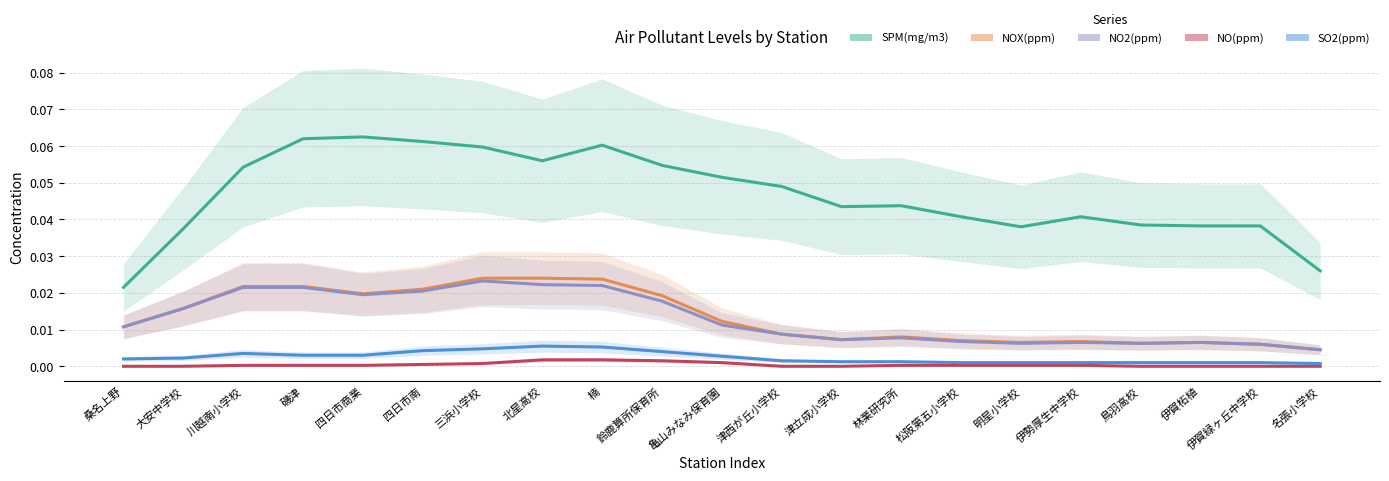

Reading left to right, what are all the values shown in this chart?

SPM(mg/m3): 桑名上野=0.0	大安中学校=0.0	川越南小学校=0.1	磯津=0.1	四日市商業=0.1	四日市南=0.1	三浜小学校=0.1	北星高校=0.1	楠=0.1	鈴鹿算所保育所=0.1	亀山みなみ保育園=0.1	津西が丘小学校=0.0	津立成小学校=0.0	林業研究所=0.0	松阪第五小学校=0.0	明星小学校=0.0	伊勢厚生中学校=0.0	鳥羽高校=0.0	伊賀柘植=0.0	伊賀緑ヶ丘中学校=0.0	名張小学校=0.0
NOX(ppm): 桑名上野=0.0	大安中学校=0.0	川越南小学校=0.0	磯津=0.0	四日市商業=0.0	四日市南=0.0	三浜小学校=0.0	北星高校=0.0	楠=0.0	鈴鹿算所保育所=0.0	亀山みなみ保育園=0.0	津西が丘小学校=0.0	津立成小学校=0.0	林業研究所=0.0	松阪第五小学校=0.0	明星小学校=0.0	伊勢厚生中学校=0.0	鳥羽高校=0.0	伊賀柘植=0.0	伊賀緑ヶ丘中学校=0.0	名張小学校=0.0
NO2(ppm): 桑名上野=0.0	大安中学校=0.0	川越南小学校=0.0	磯津=0.0	四日市商業=0.0	四日市南=0.0	三浜小学校=0.0	北星高校=0.0	楠=0.0	鈴鹿算所保育所=0.0	亀山みなみ保育園=0.0	津西が丘小学校=0.0	津立成小学校=0.0	林業研究所=0.0	松阪第五小学校=0.0	明星小学校=0.0	伊勢厚生中学校=0.0	鳥羽高校=0.0	伊賀柘植=0.0	伊賀緑ヶ丘中学校=0.0	名張小学校=0.0
NO(ppm): 桑名上野=0.0	大安中学校=0.0	川越南小学校=0.0	磯津=0.0	四日市商業=0.0	四日市南=0.0	三浜小学校=0.0	北星高校=0.0	楠=0.0	鈴鹿算所保育所=0.0	亀山みなみ保育園=0.0	津西が丘小学校=0.0	津立成小学校=0.0	林業研究所=0.0	松阪第五小学校=0.0	明星小学校=0.0	伊勢厚生中学校=0.0	鳥羽高校=0.0	伊賀柘植=0.0	伊賀緑ヶ丘中学校=0.0	名張小学校=0.0
SO2(ppm): 桑名上野=0.0	大安中学校=0.0	川越南小学校=0.0	磯津=0.0	四日市商業=0.0	四日市南=0.0	三浜小学校=0.0	北星高校=0.0	楠=0.0	鈴鹿算所保育所=0.0	亀山みなみ保育園=0.0	津西が丘小学校=0.0	津立成小学校=0.0	林業研究所=0.0	松阪第五小学校=0.0	明星小学校=0.0	伊勢厚生中学校=0.0	鳥羽高校=0.0	伊賀柘植=0.0	伊賀緑ヶ丘中学校=0.0	名張小学校=0.0